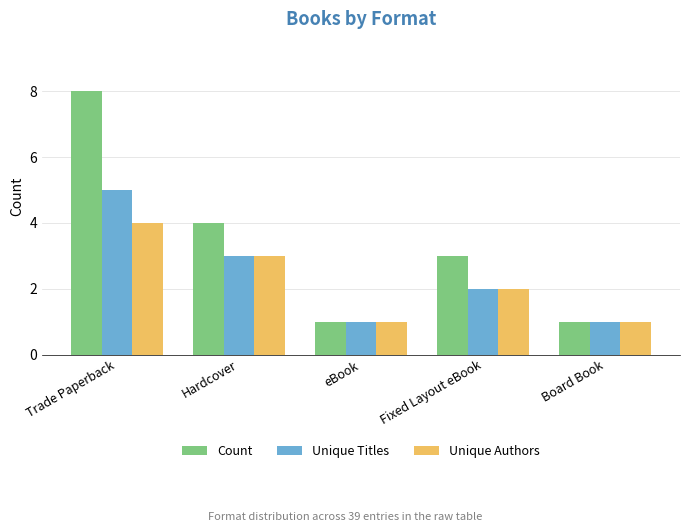

How many data points does each series have?

5